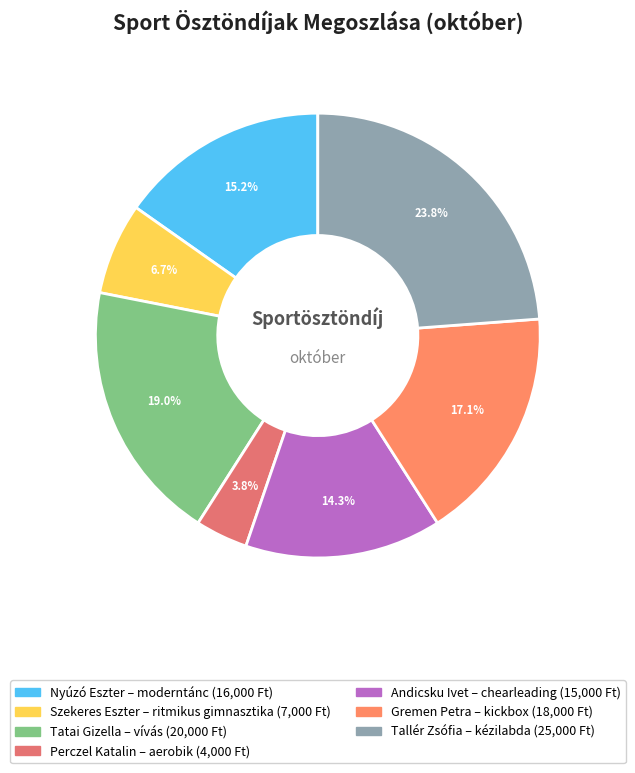

What is the change in value from Szekeres Eszter to Tatai Gizella?

+13000